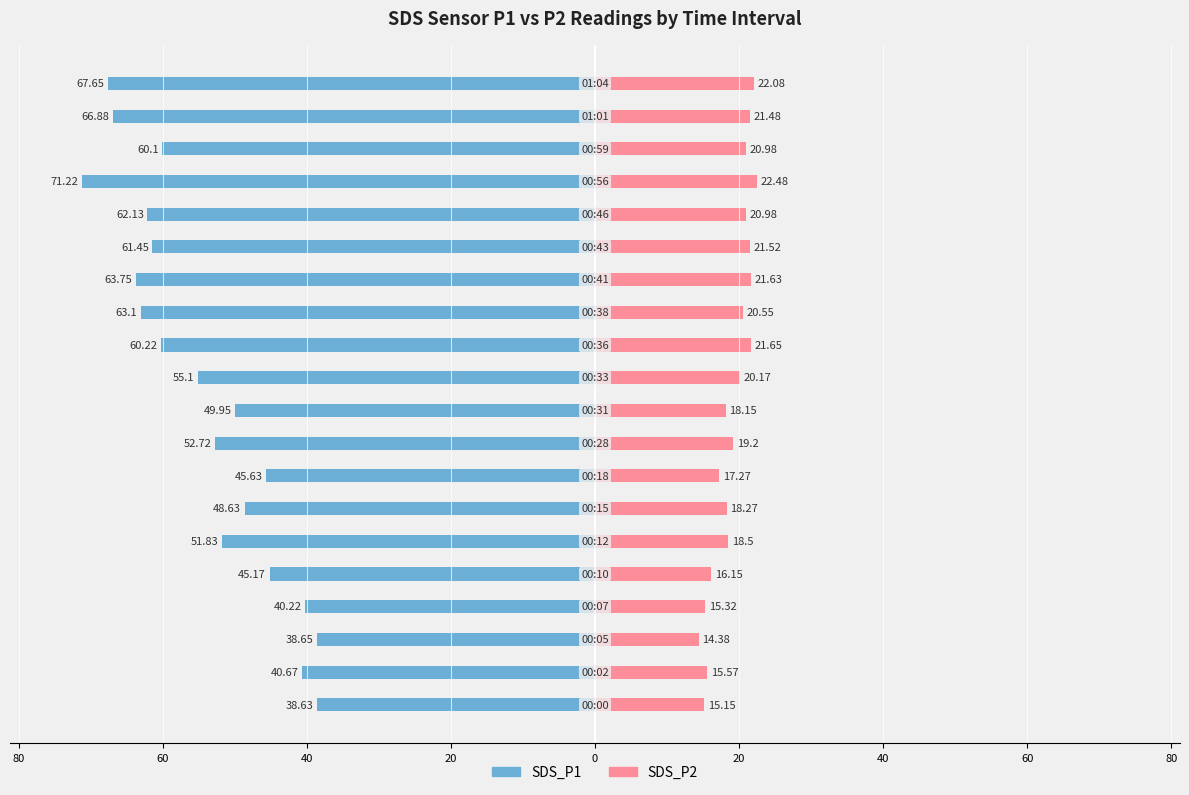

At how many categories does at least one series exceed -70?

20